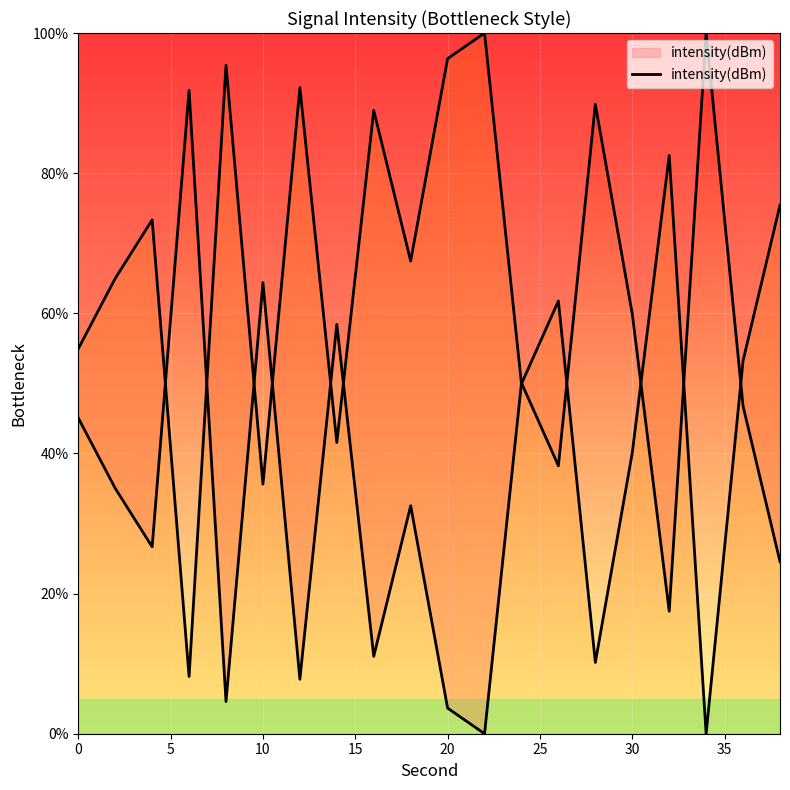

How many data points are above 38?

10